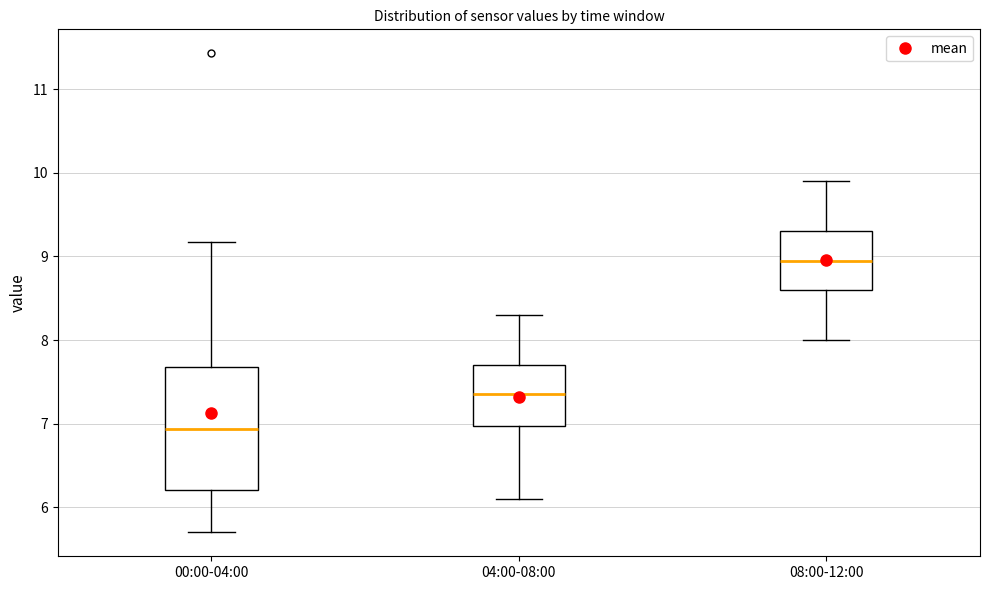

Reading left to right, read every box against the y-axis: the position of its median line, the range the box covers, and the ends of its whiskers. The values are not printed on the chart, so give them approximately, as read against the axis.

00:00-04:00: median 6.9, box 6.2 to 7.7, whiskers 5.7 to 9.2
04:00-08:00: median 7.4, box 7.0 to 7.7, whiskers 6.1 to 8.3
08:00-12:00: median 9.0, box 8.6 to 9.3, whiskers 8.0 to 9.9